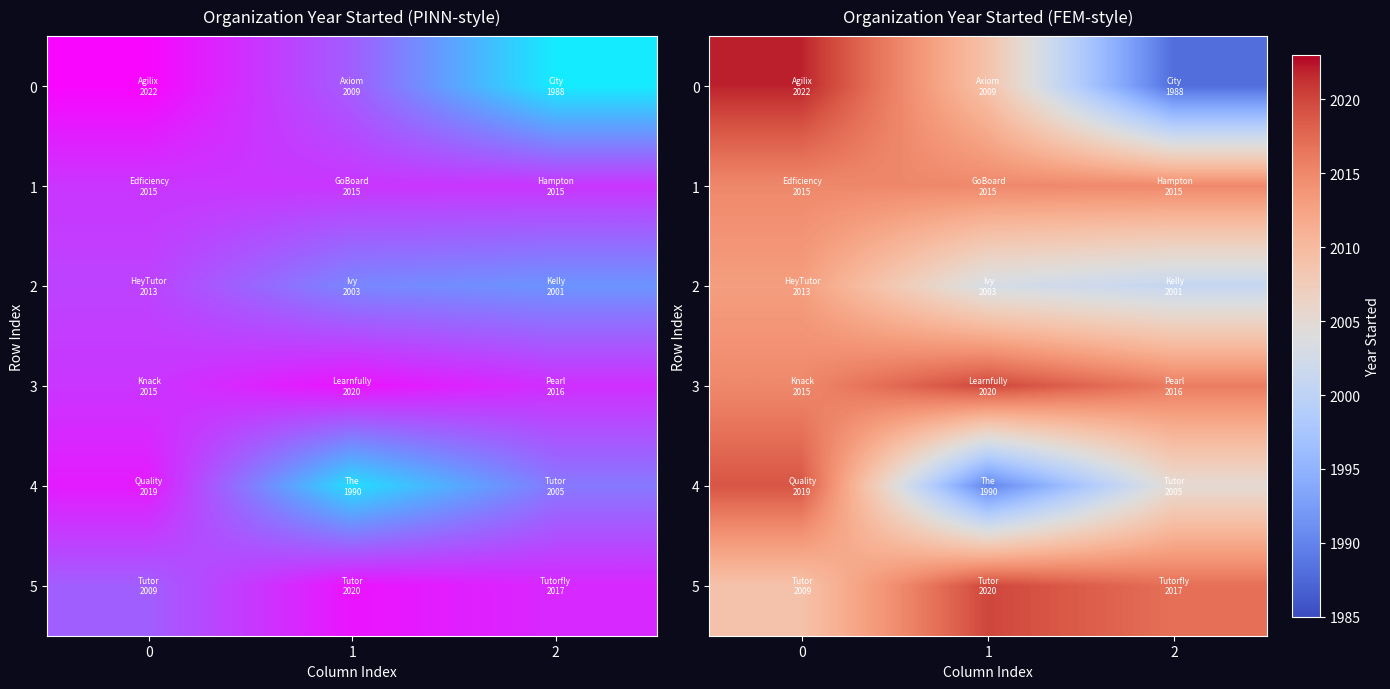

How many data points in 2 are less than 2003?

1